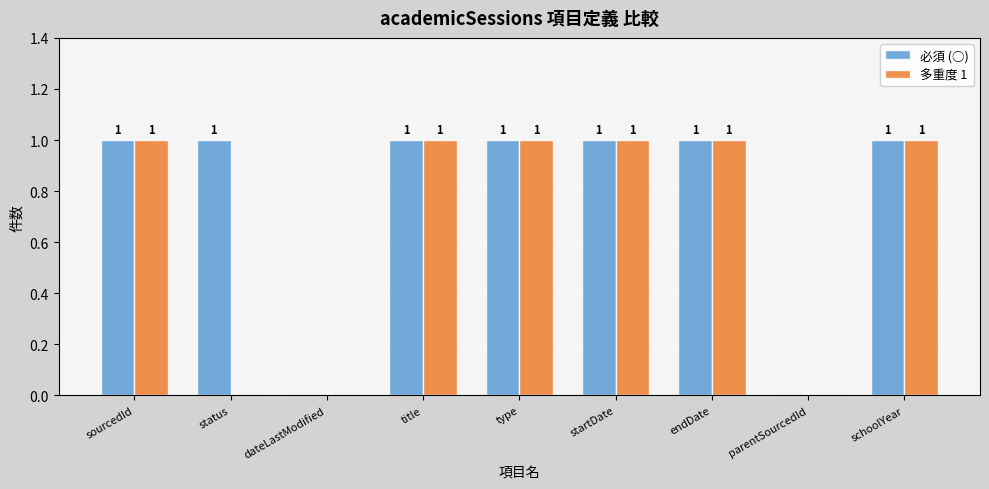

What is the sum of the 多重度 1 values at endDate and status?

1